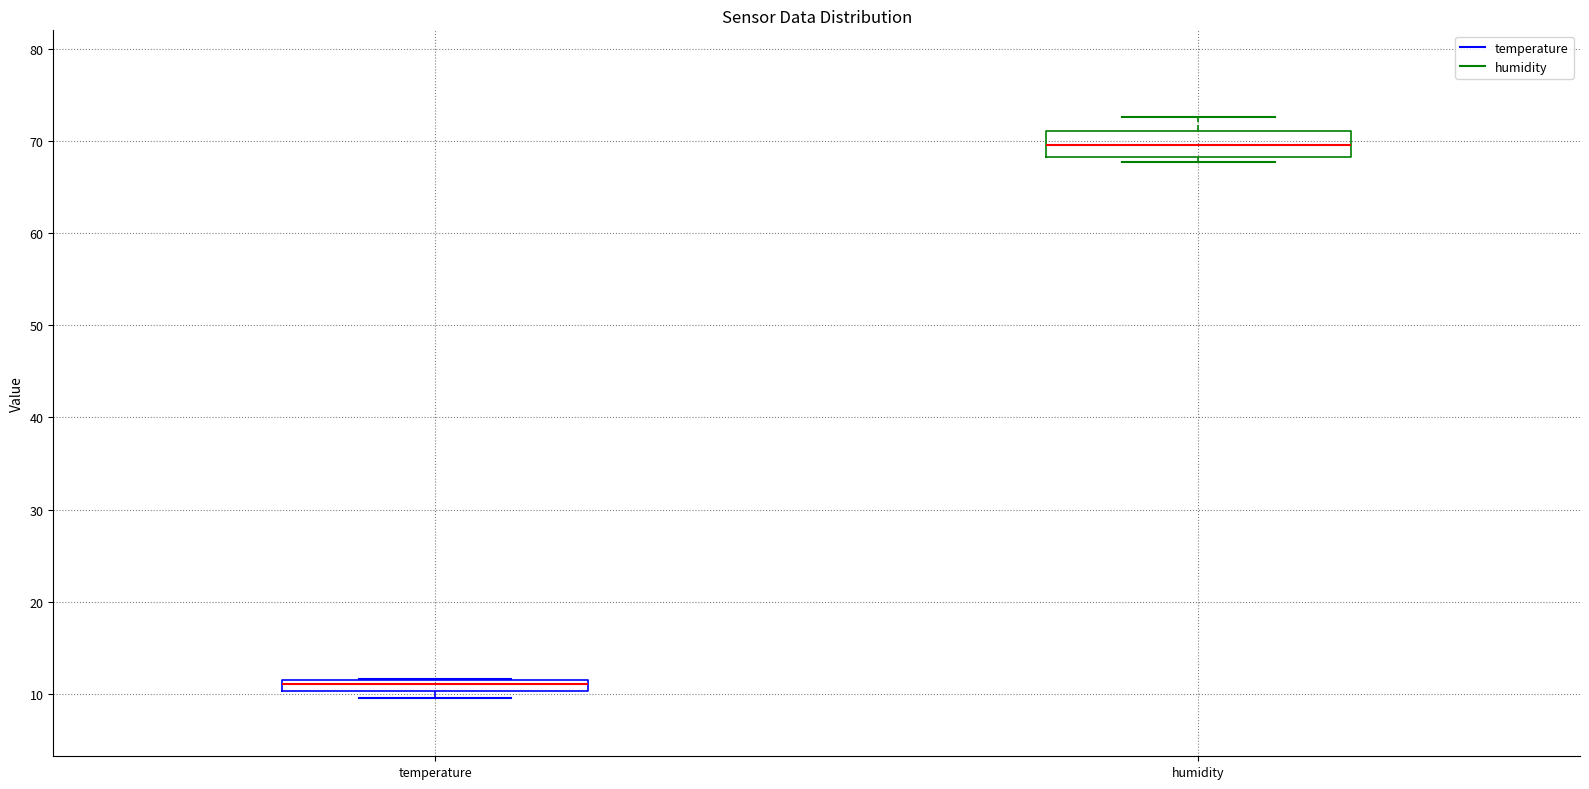

Which box has the lowest median line?

temperature